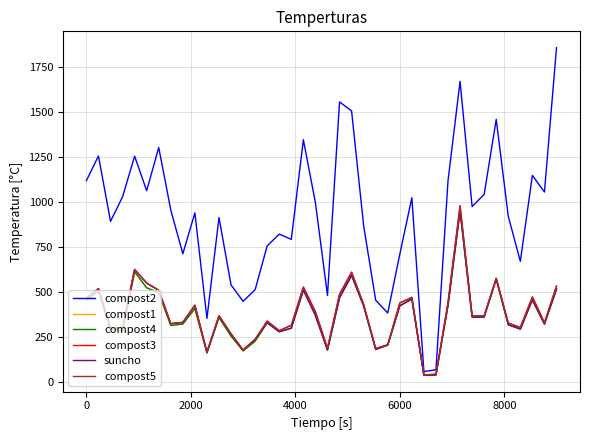

What is the difference between the maximum and minimum values in the compost4 series?

914